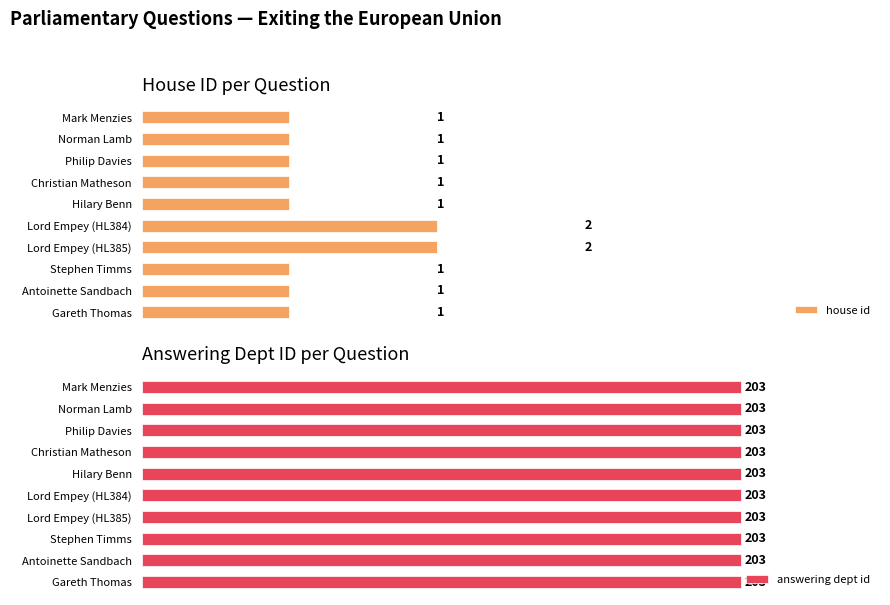

Which series has the largest total across all categories?

house id